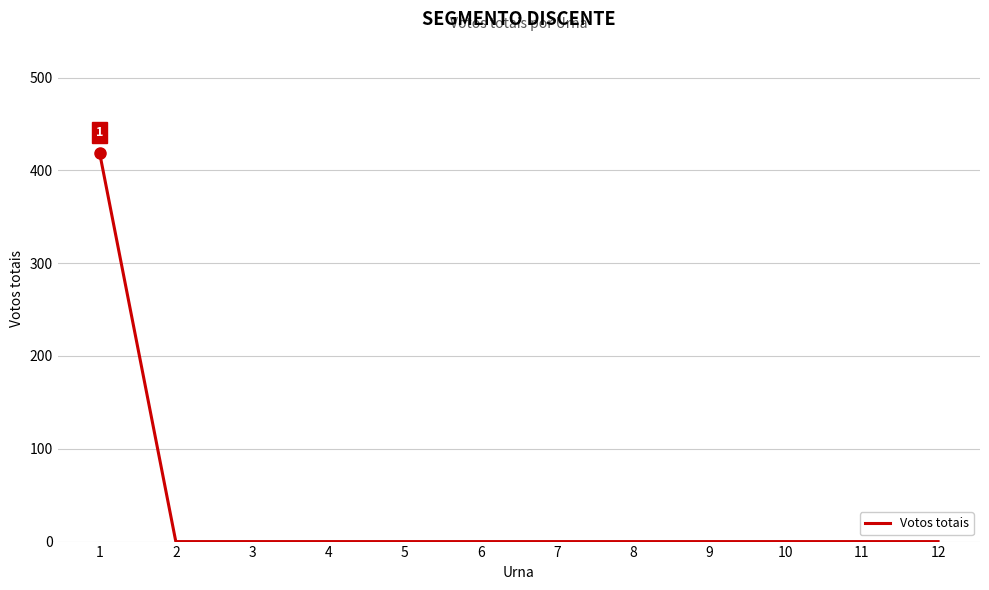

The value at 1 is 419. True or false?

True